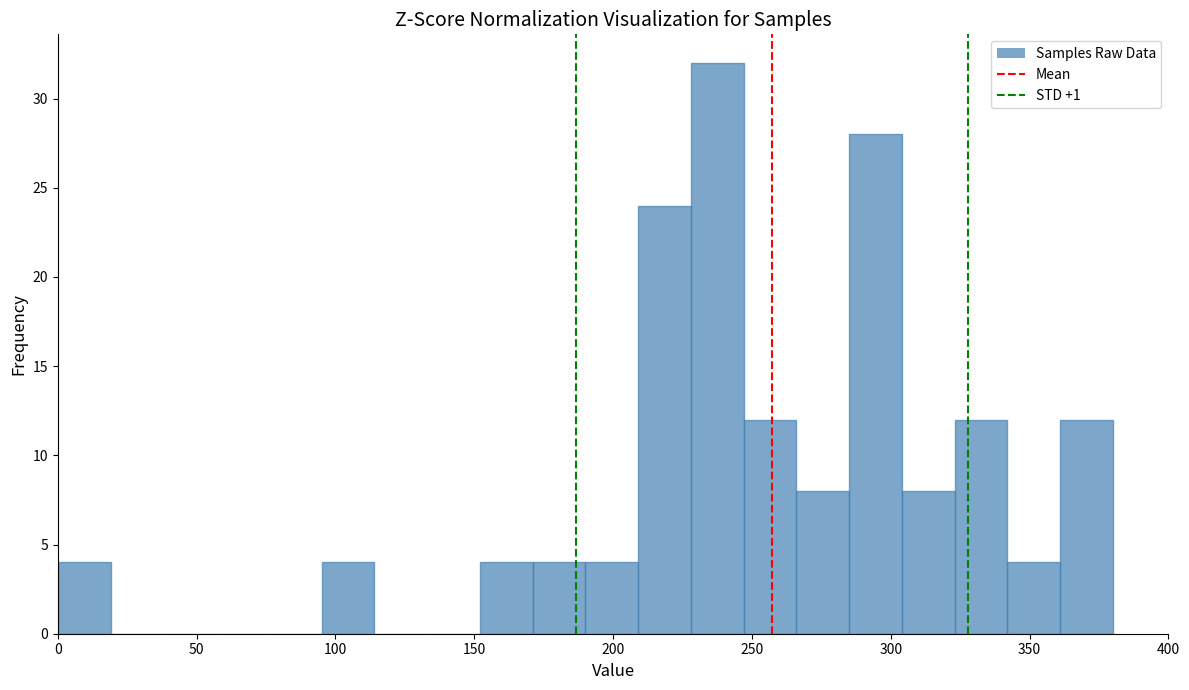

Around what value on the x-axis is the tallest bar? Give the approximate position of its centre, as read against the axis.

240